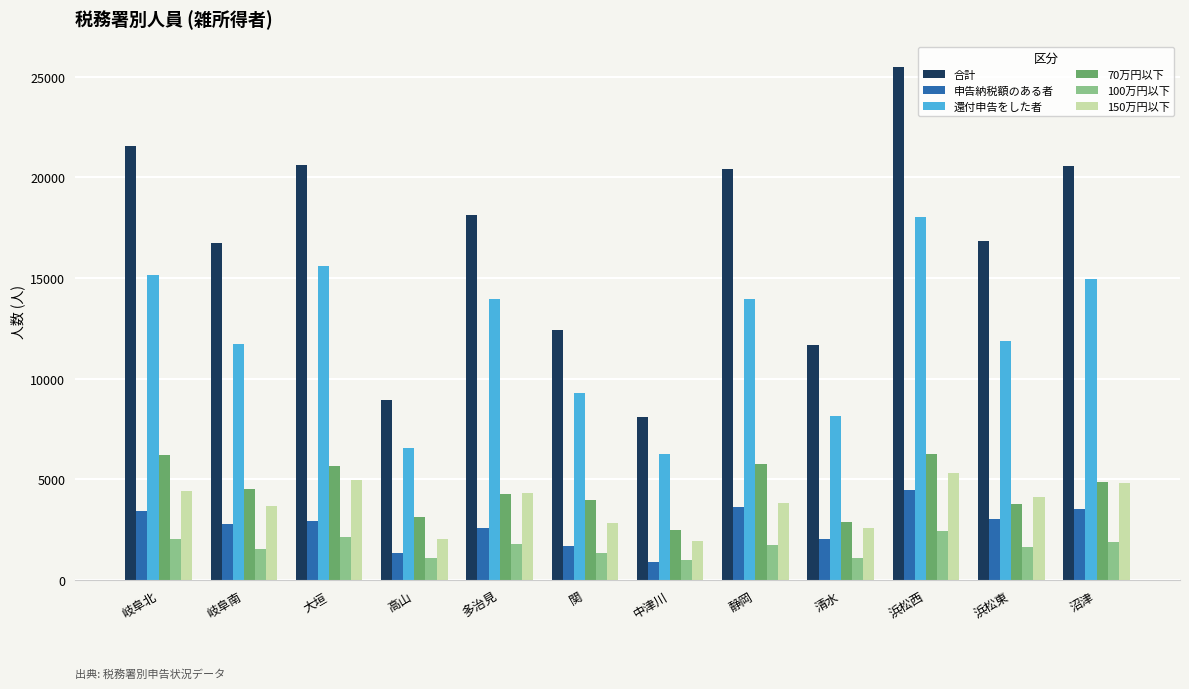

Where does the 100万円以下 series first go above 1751?

岐阜北